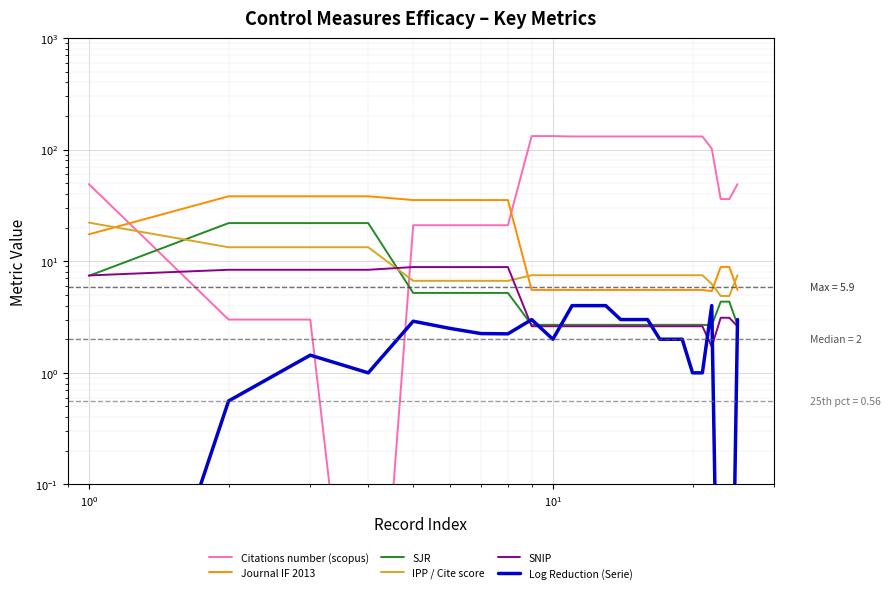

True or false: SNIP and Journal IF 2013 cross at least once.

False